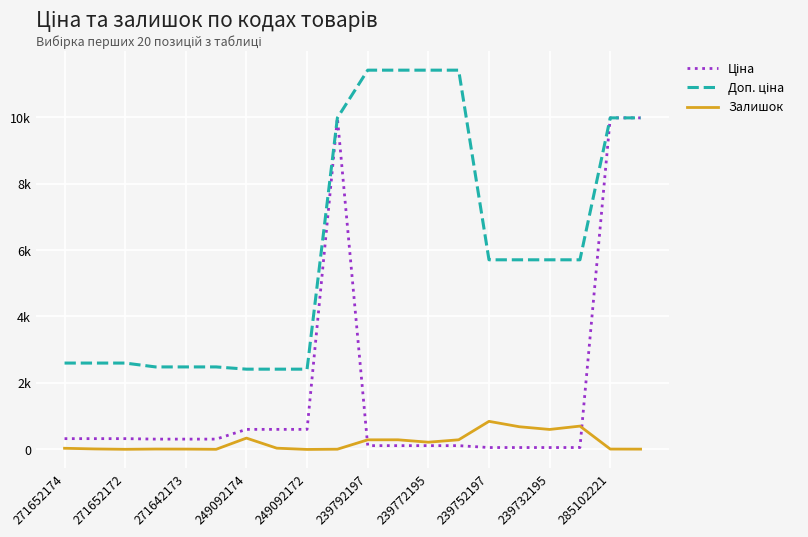

Does the chart have visible grid lines?

Yes